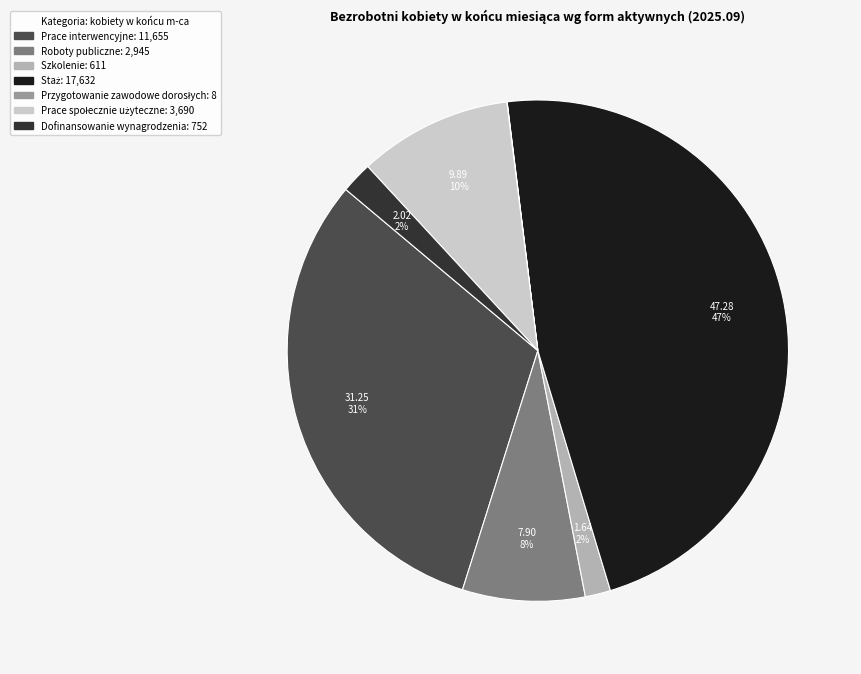

Is it true that Szkolenie is 2% of the pie?

True